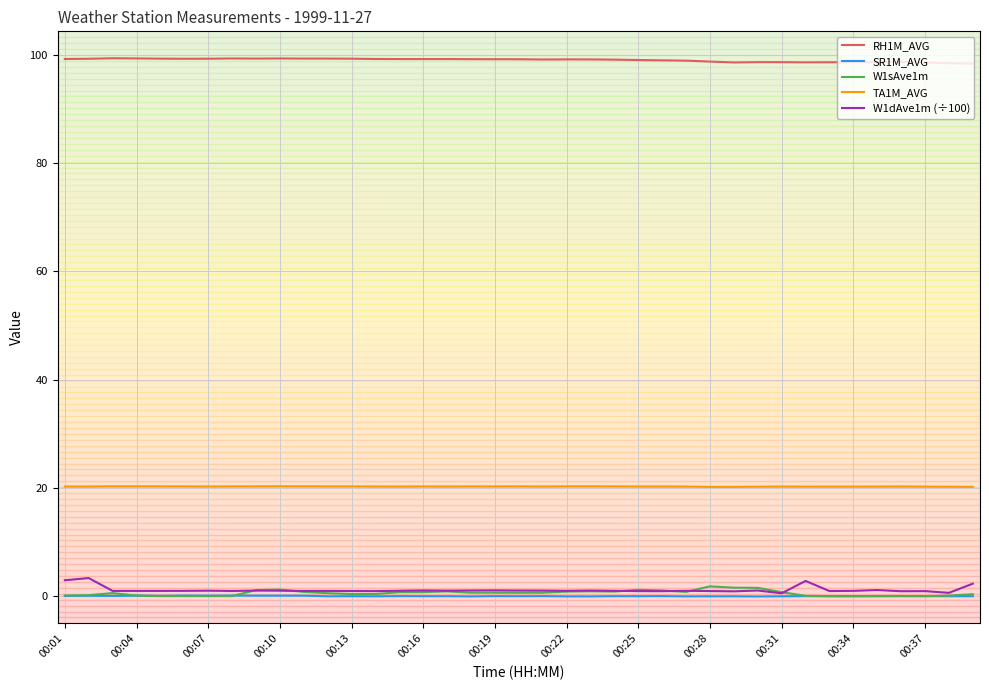

Which series has the widest spread of values?

W1dAve1m (÷100)